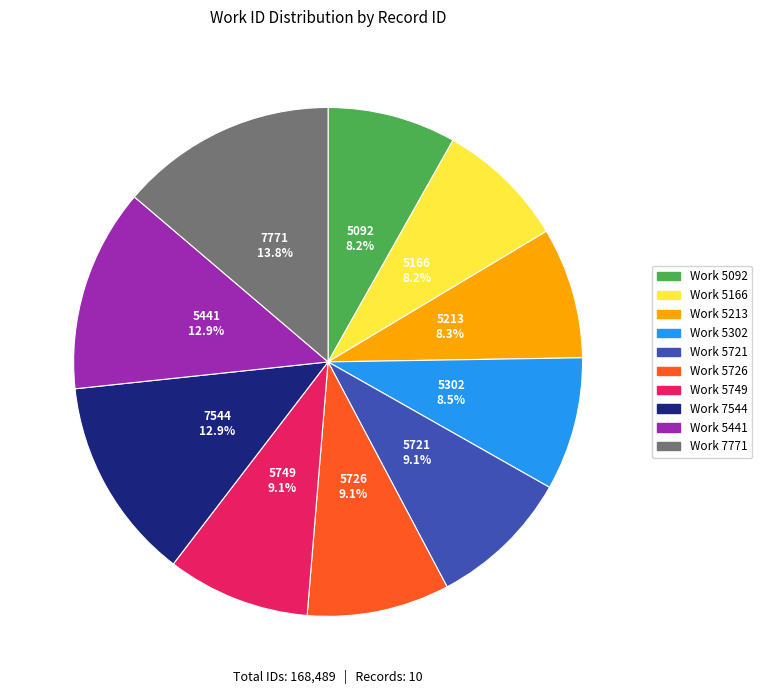

Is there a majority slice in this chart?

No